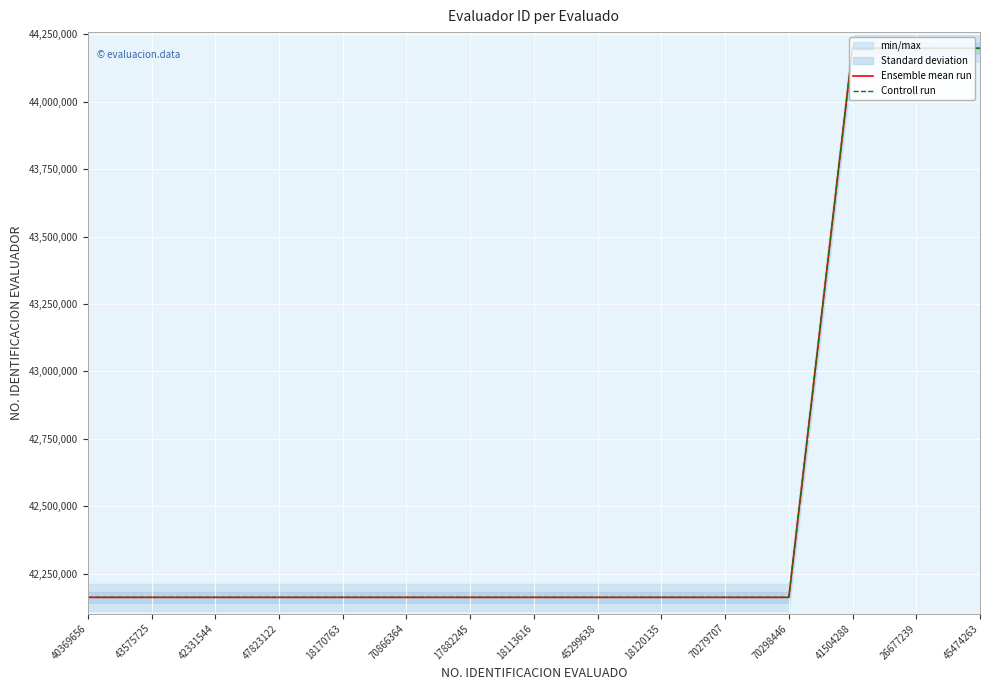

Which series has the largest range (max minus min)?

Ensemble mean run